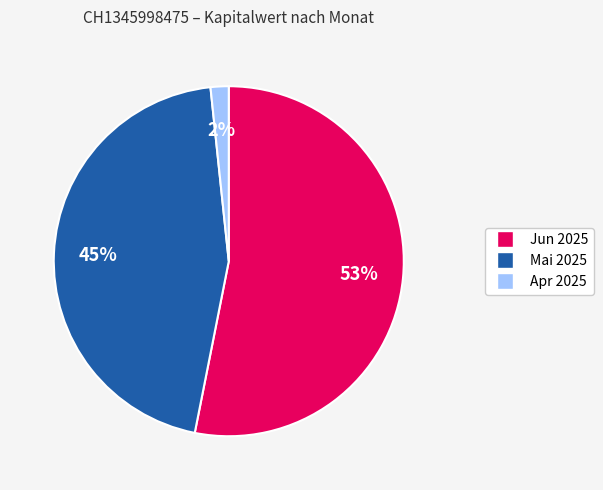

Is there any slice that represents more than half of the pie?

Yes